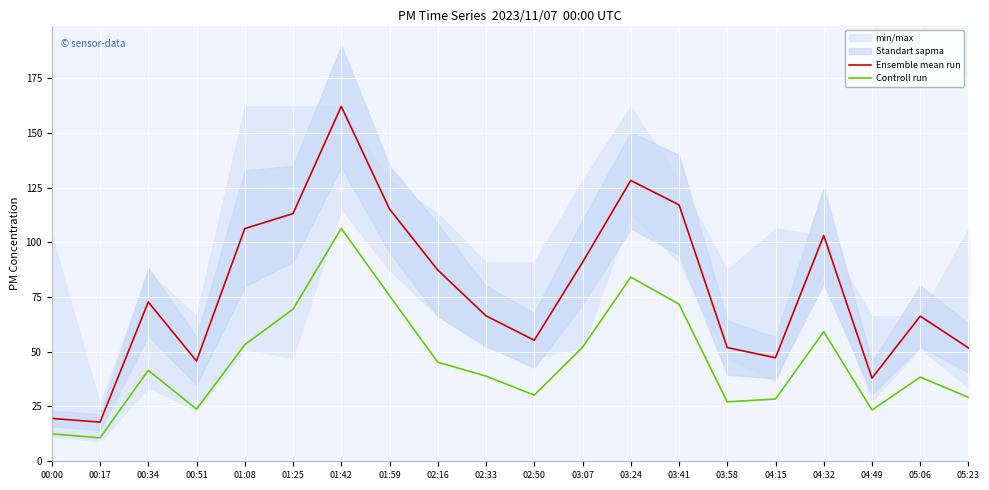

True or false: Ensemble mean run and Controll run cross at least once.

False